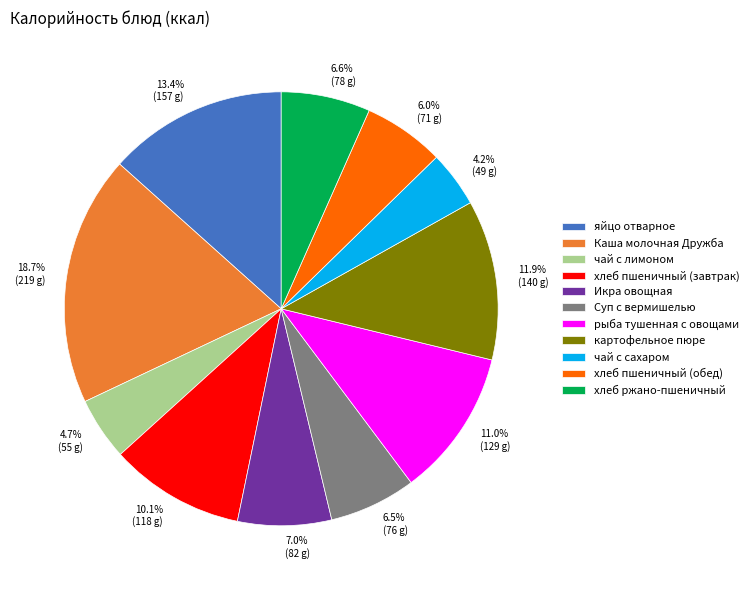

Is there a majority slice in this chart?

No